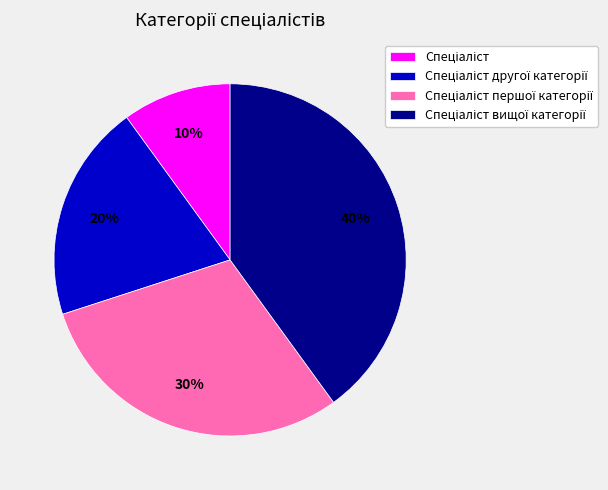

Is there any slice that represents more than half of the pie?

No